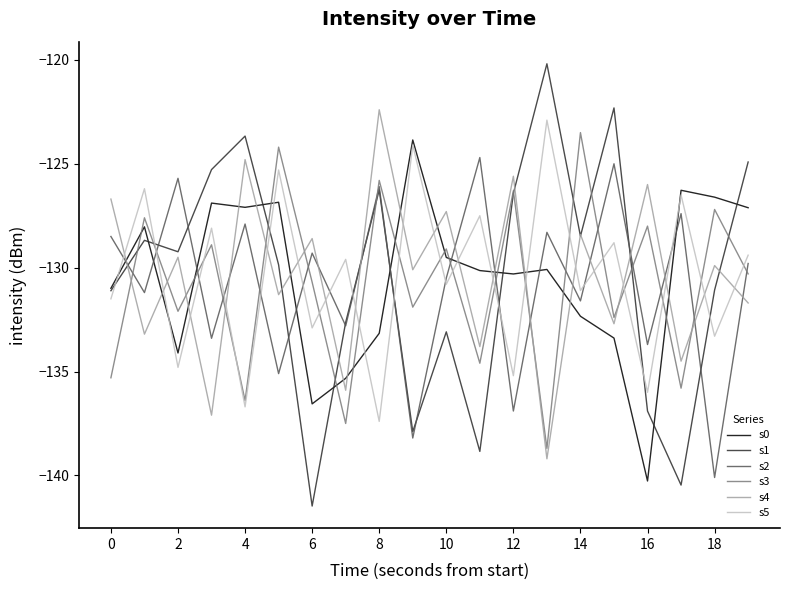

After their last crossing, which series has the higher values: s0 or s3?

s0